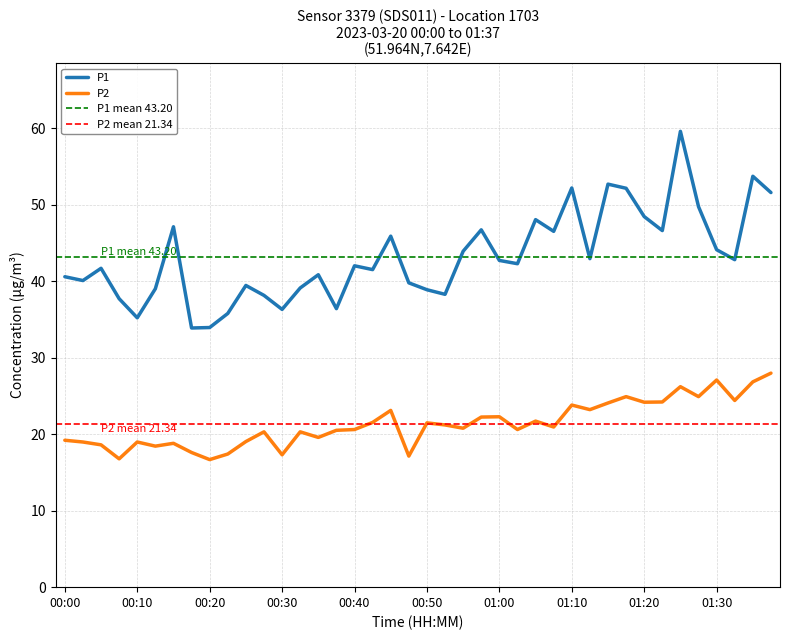

True or false: P2 and P1 intersect in this chart.

False